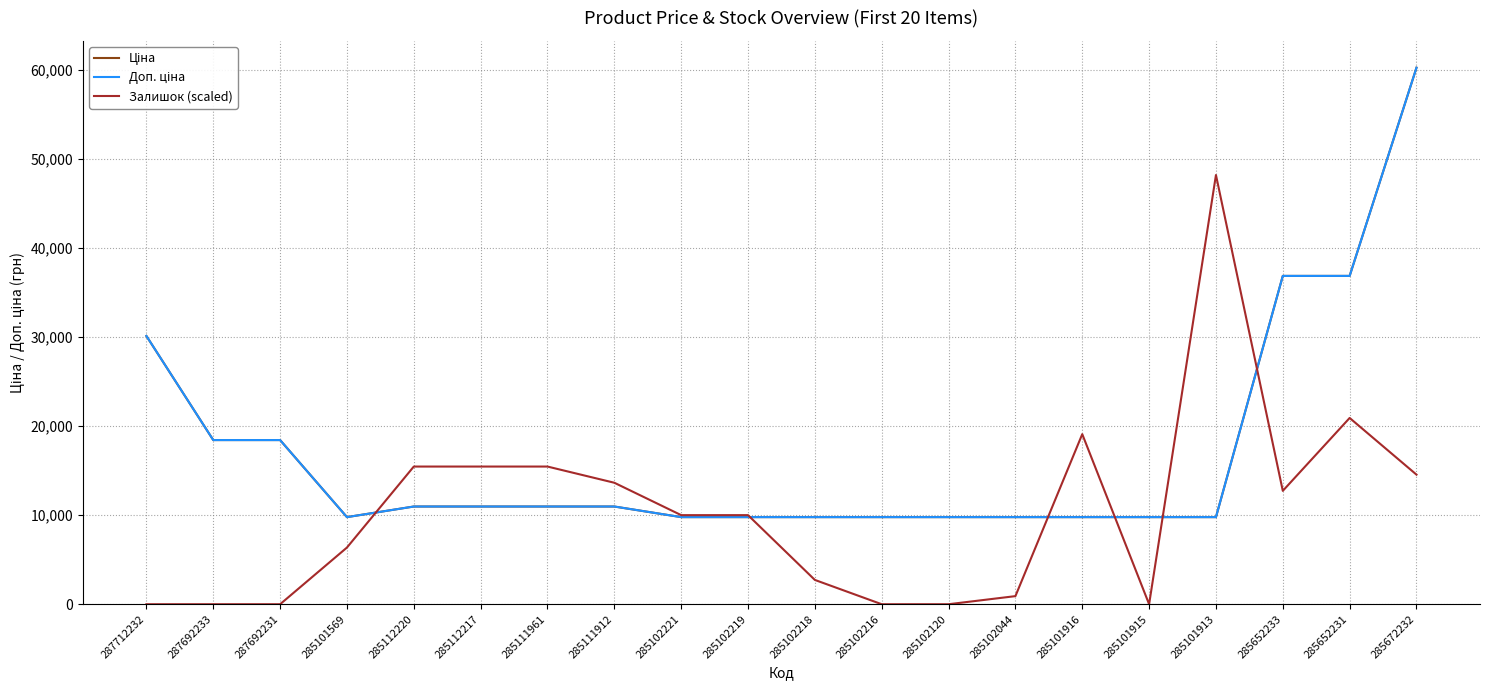

True or false: Ціна and Доп. ціна intersect in this chart.

False